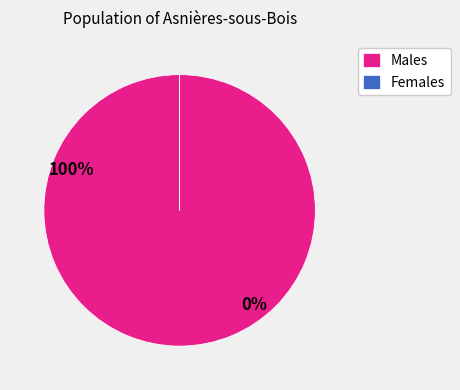

What is the largest slice in the pie chart?

Males